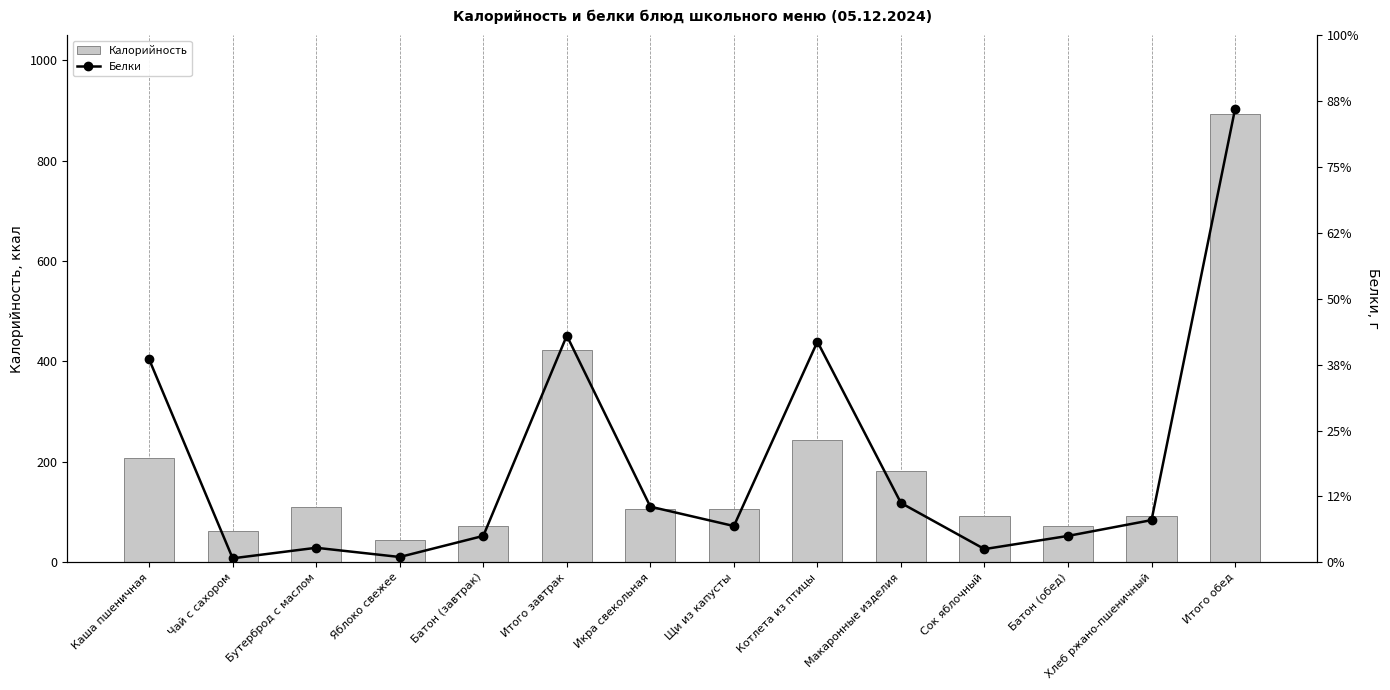

How many series are shown in this chart?

2